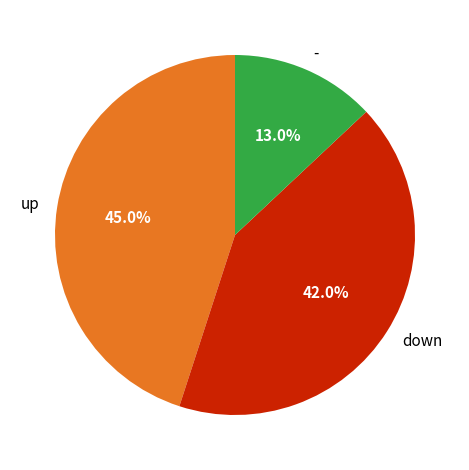

Does up account for over 50% of the chart?

No